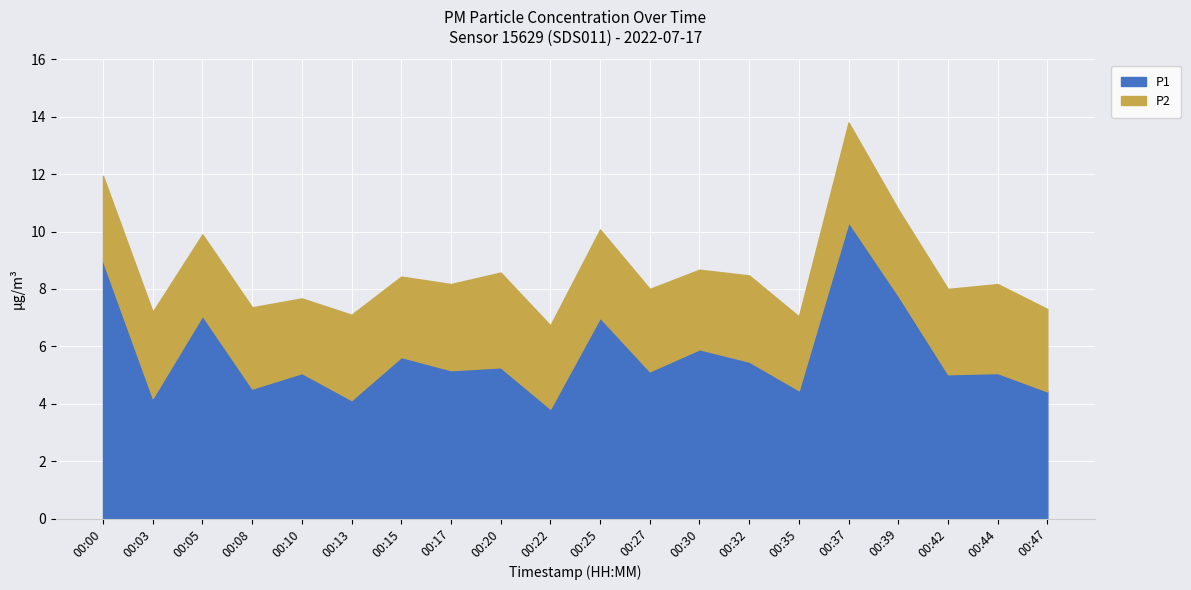

At which category does P2 reach its first local valley?

00:10